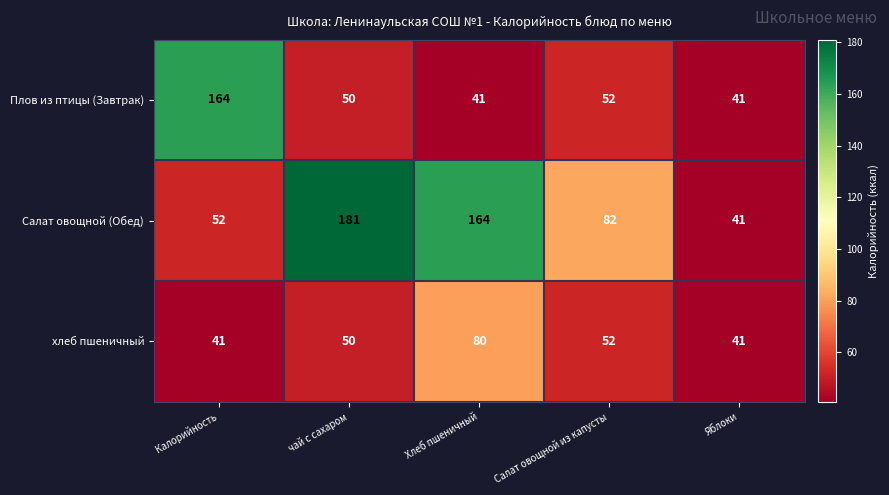

What is the maximum value for Плов из птицы (Завтрак)?

164